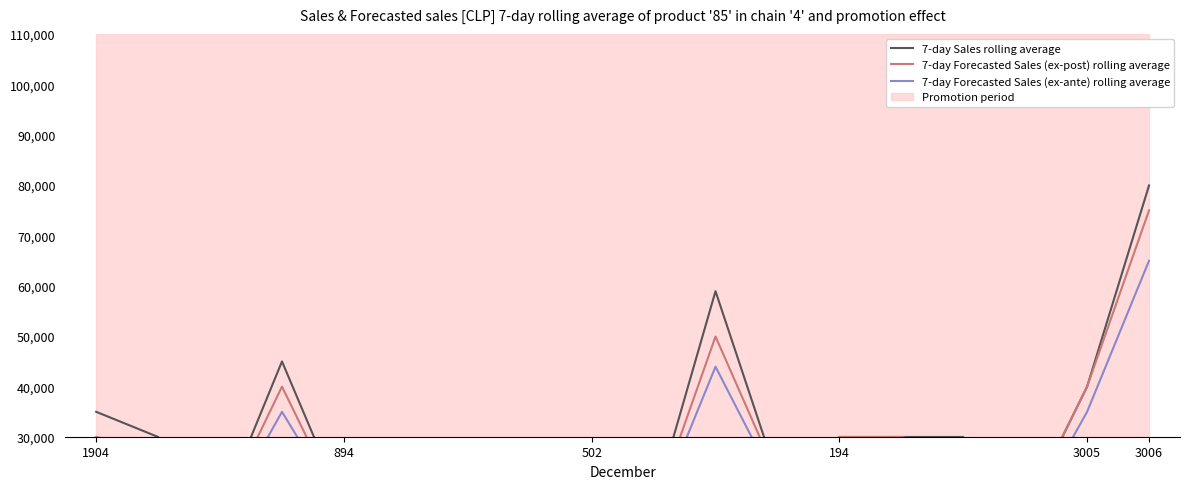

True or false: 7-day Sales rolling average and 7-day Forecasted Sales (ex-ante) rolling average intersect in this chart.

False